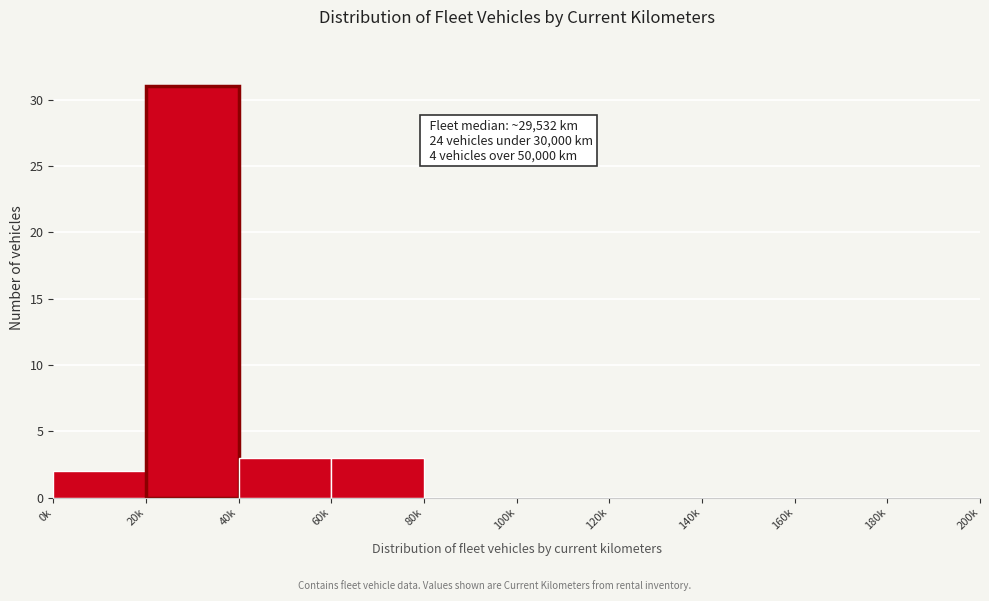

Reading left to right, list all the values displayed in this chart.

0k=2	20k=31	40k=3	60k=3	80k=0	100k=0	120k=0	140k=0	160k=0	180k=0